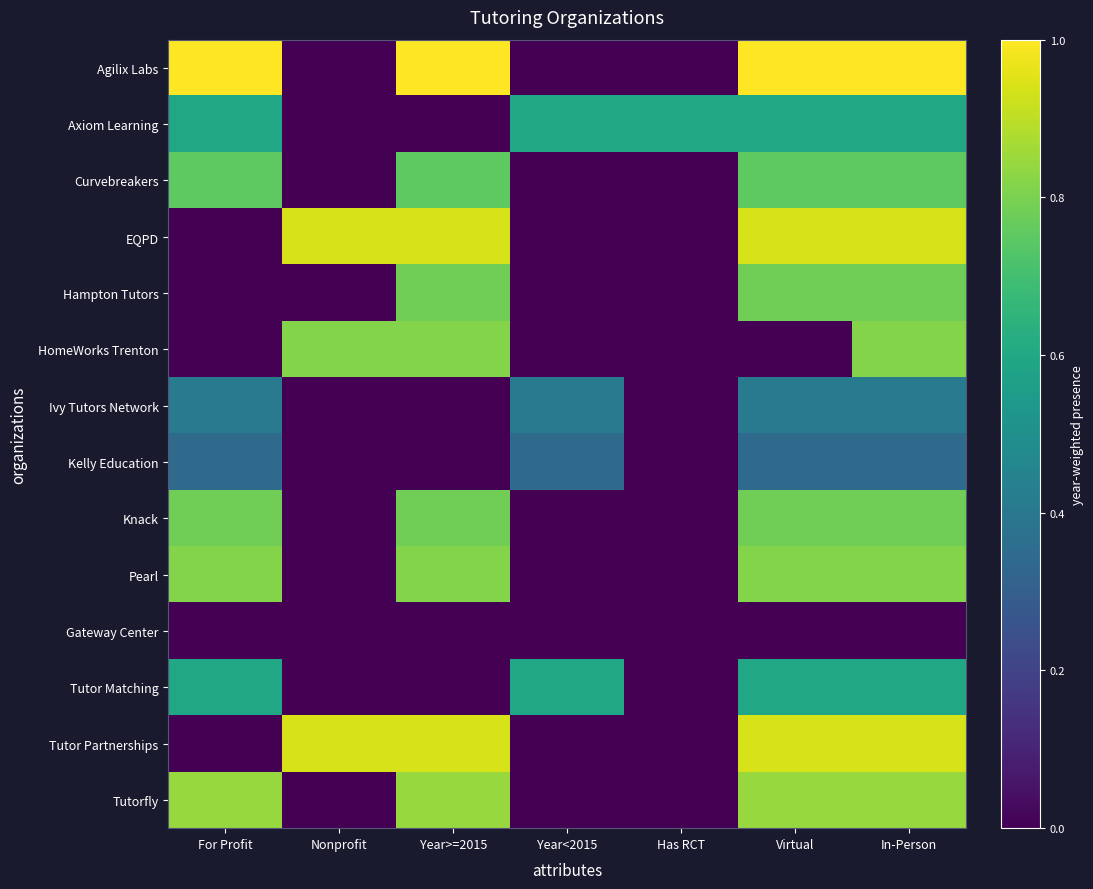

What is the total value across all series at Nonprofit?

2.7